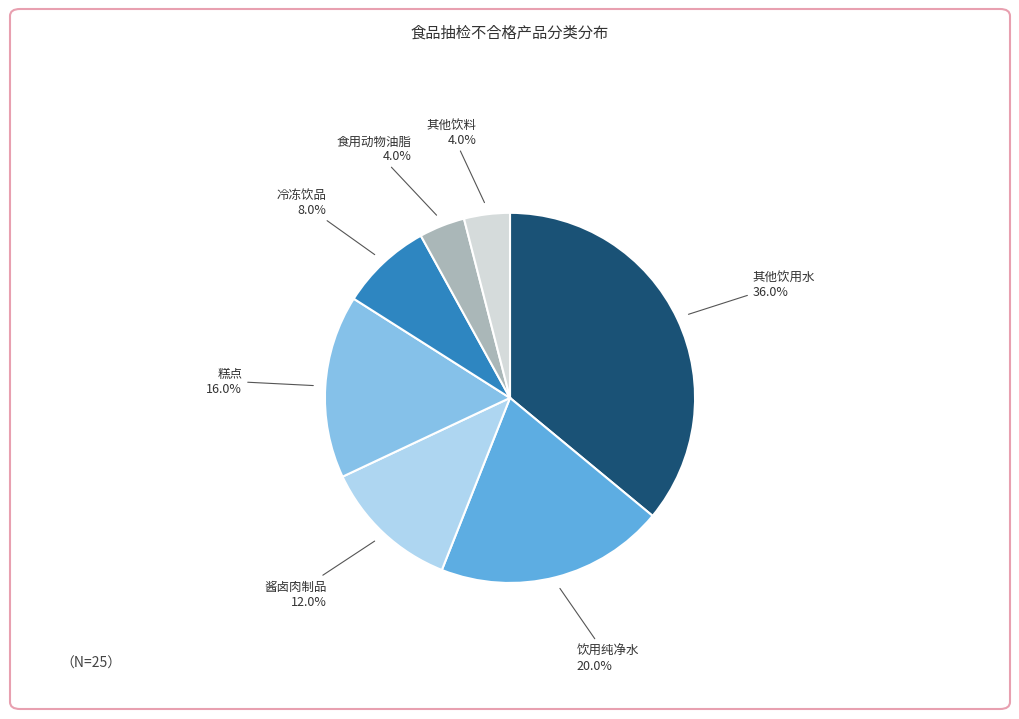

To the nearest percent, what is the average slice percentage?

14%